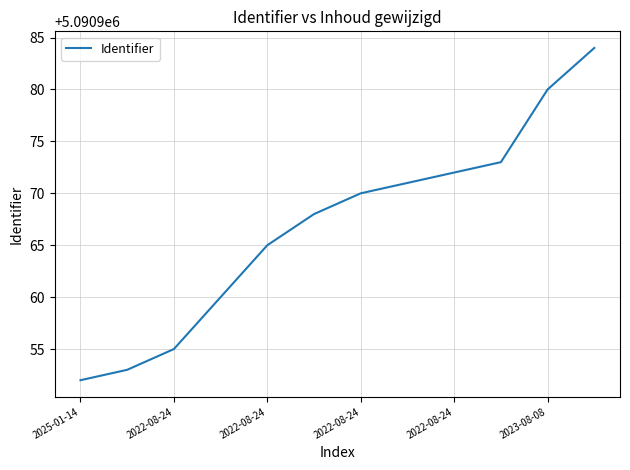

What is the sum of all values?

61091603